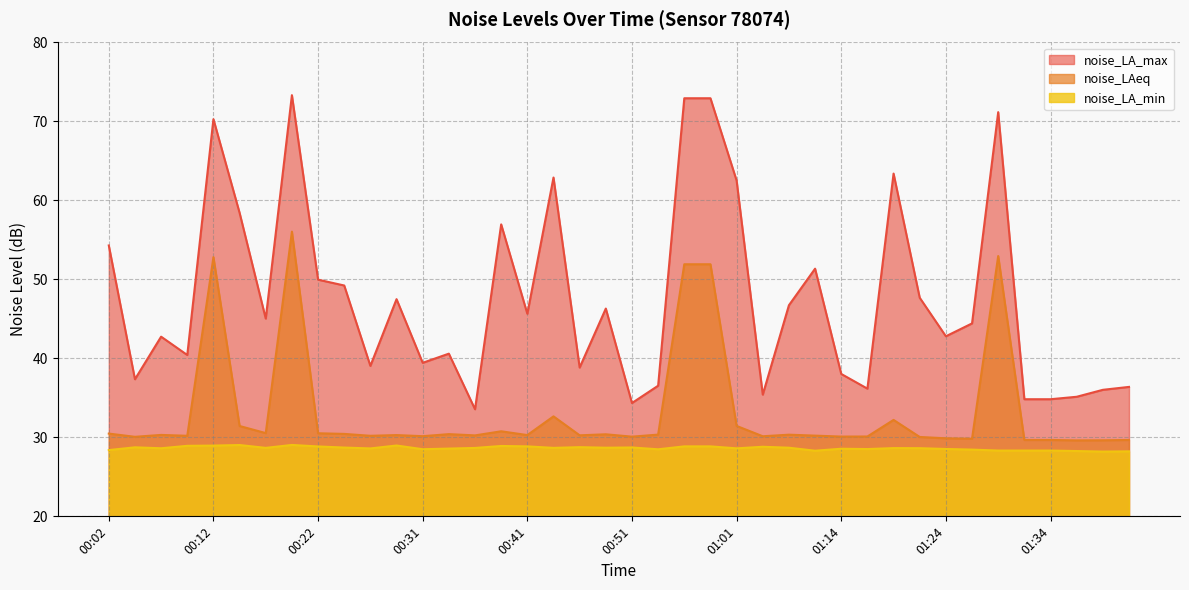

Which series changed the most between 00:04 and 01:34?

noise_LA_max